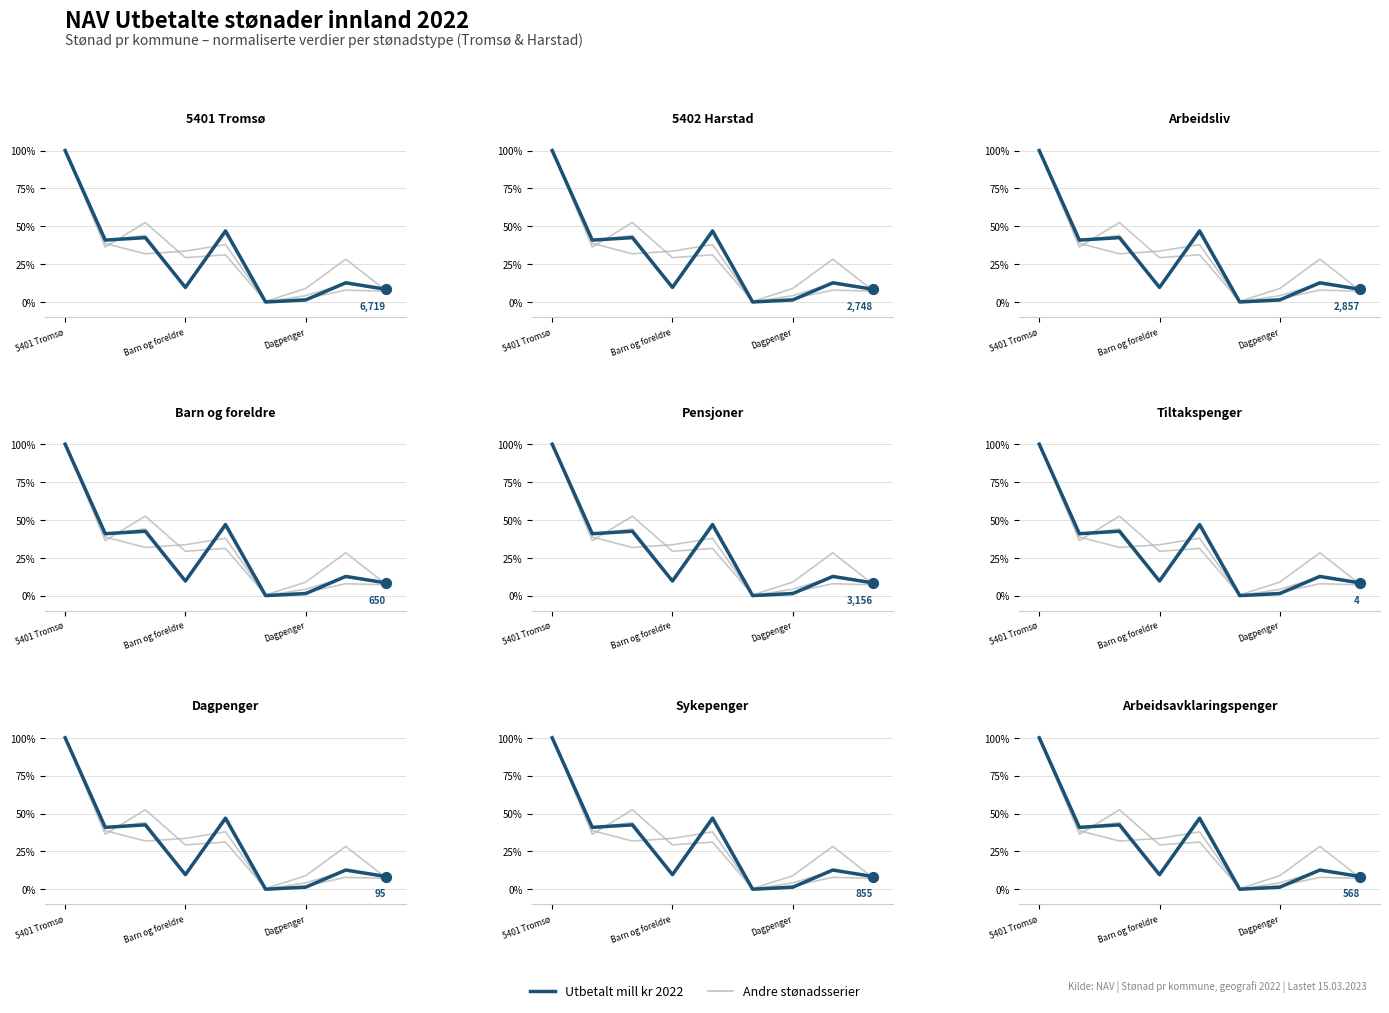

What is the total value across all series at Barn og foreldre?

82.4